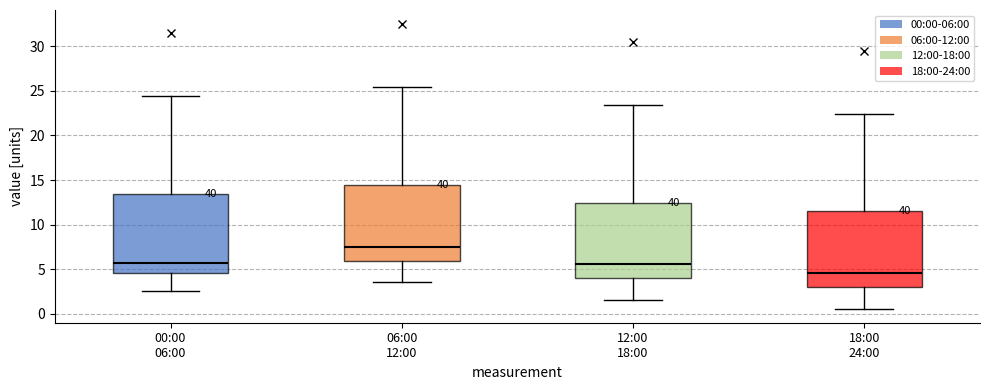

Where does the upper whisker of the box for 18:00 24:00 end on the y-axis? The values are not printed on the chart, so give them approximately, as read against the axis.

22.5